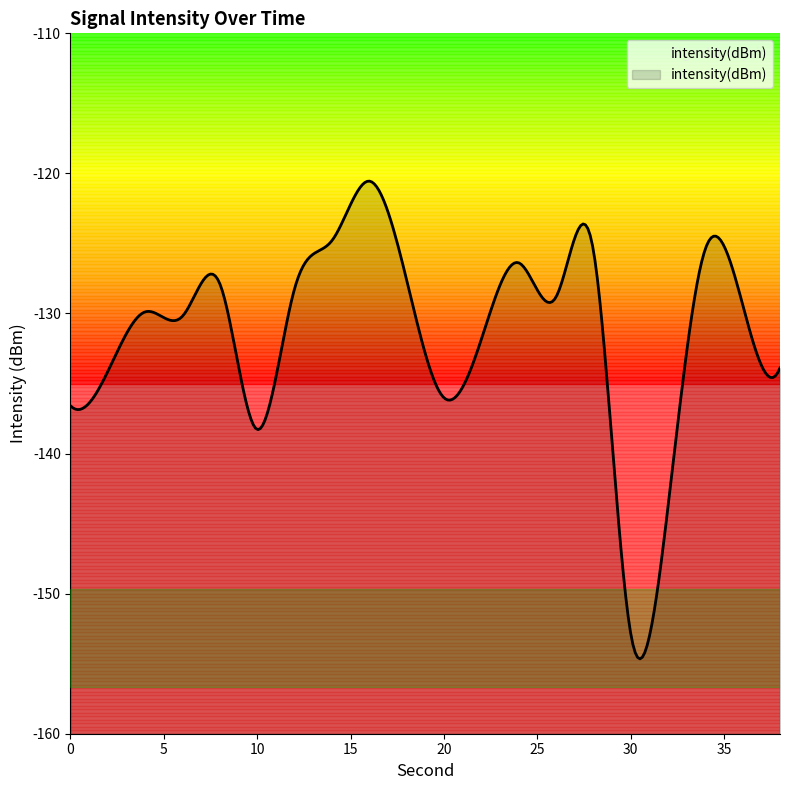

Reading left to right, extract all data points from this chart.

-136.6	-134.1	-129.9	-130.2	-127.9	-138.3	-128.2	-124.8	-120.5	-127.6	-136.0	-131.9	-126.4	-128.8	-125.5	-152.8	-143.8	-125.4	-129.4	-133.9